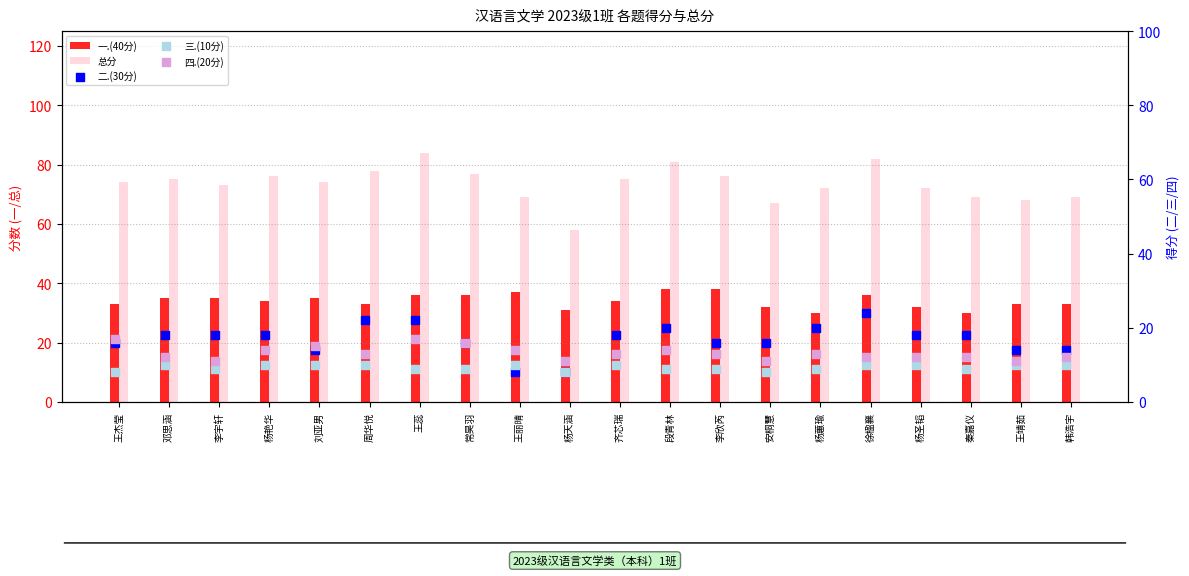

At which category is the sum across all series the highest?

王蕊